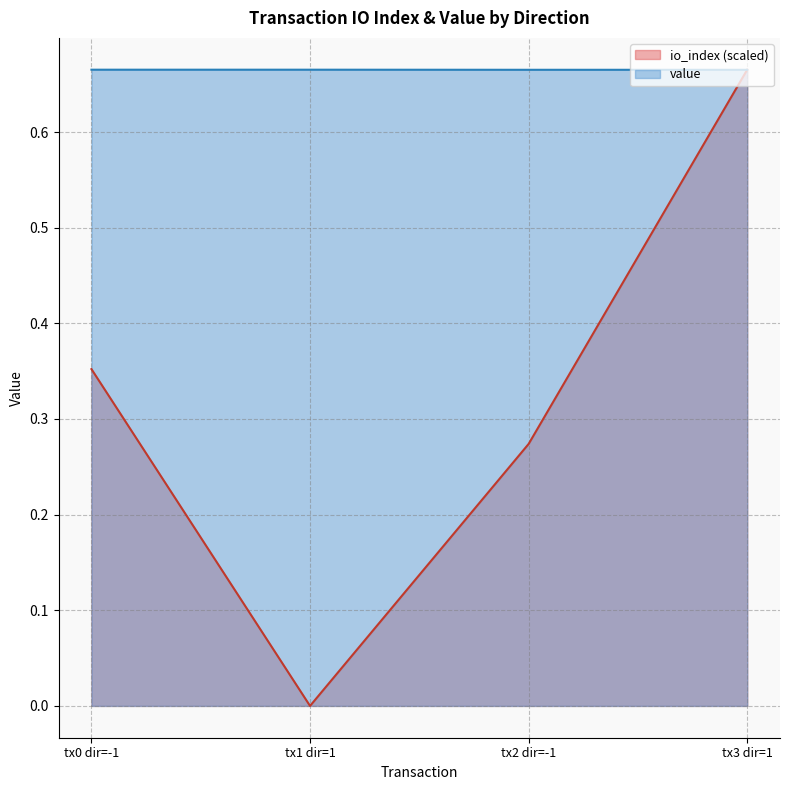

What are all the series names shown in the legend?

io_index (scaled), value